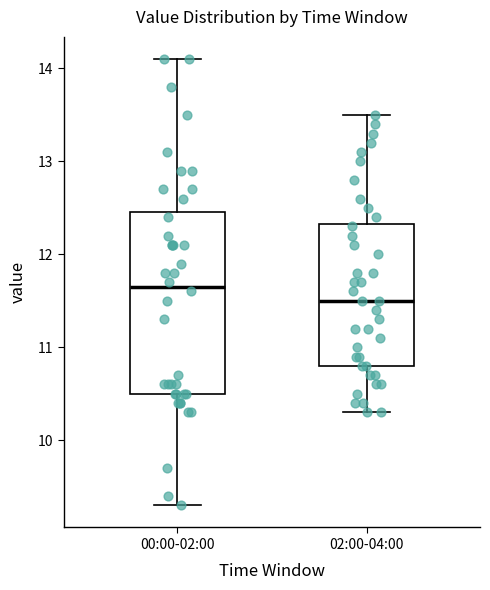

Comparing the boxes themselves (not the whiskers), which one is the tallest?

00:00-02:00